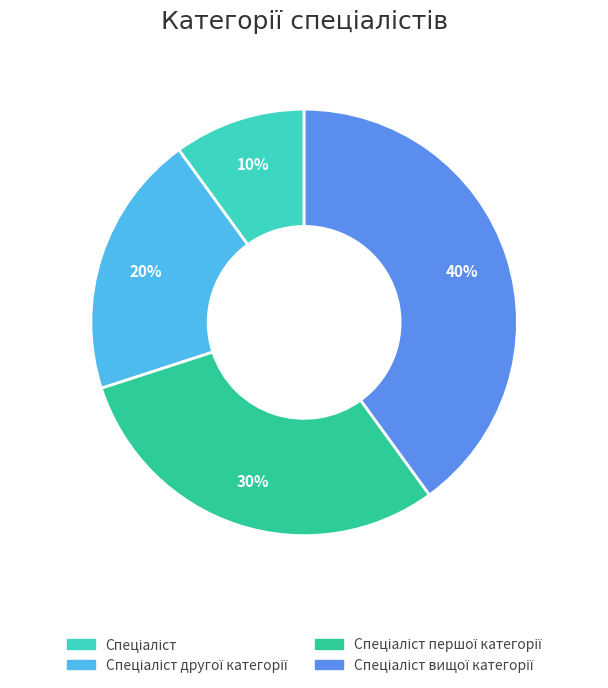

To the nearest percent, what is the average slice percentage?

25%